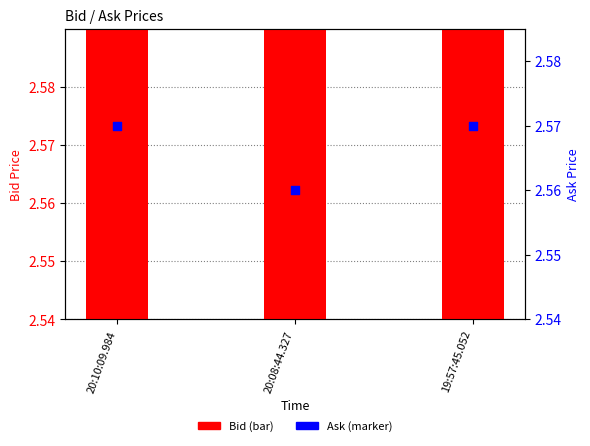

Which series has the largest total across all categories?

Ask